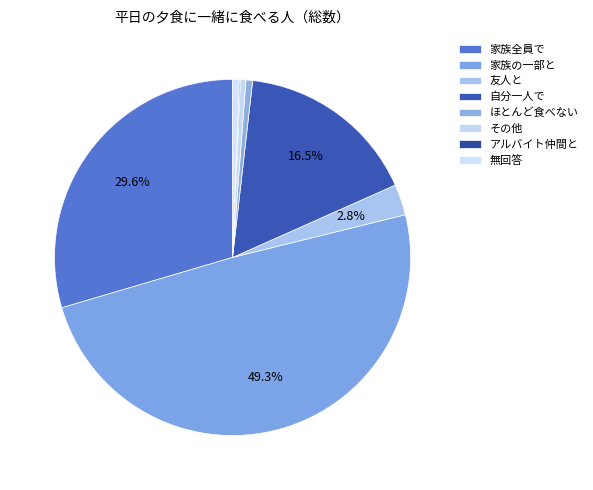

To the nearest percent, what is the combined percentage of アルバイト仲間と and 無回答?

1%